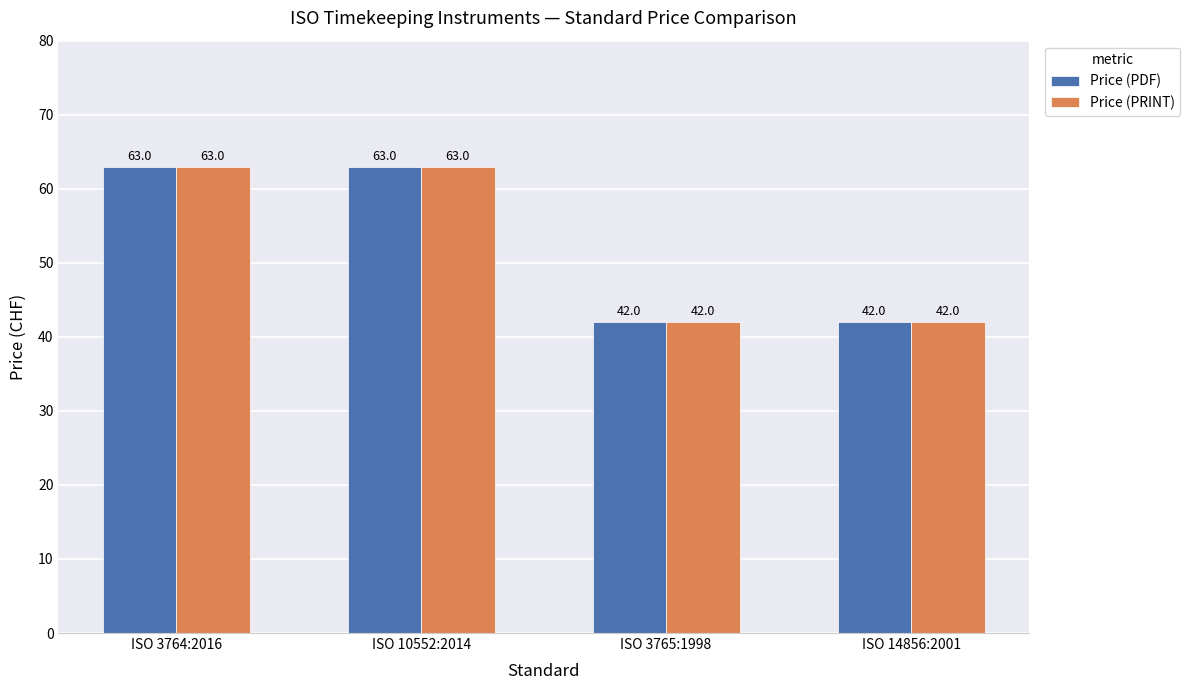

What is the highest value of the Price (PDF) series?

63